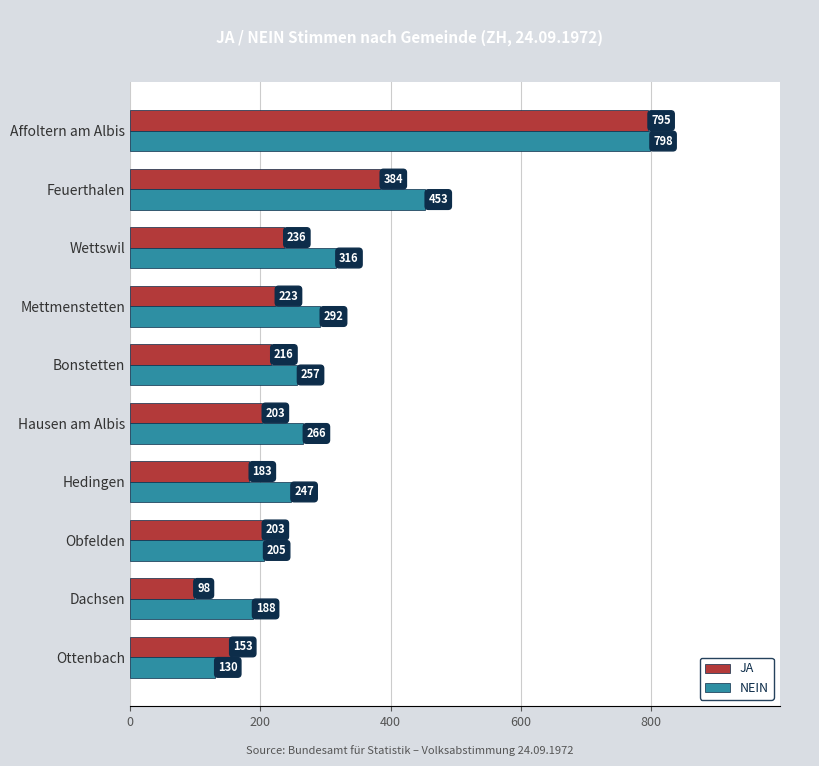

What is the total value across all series at Affoltern am Albis?

1593